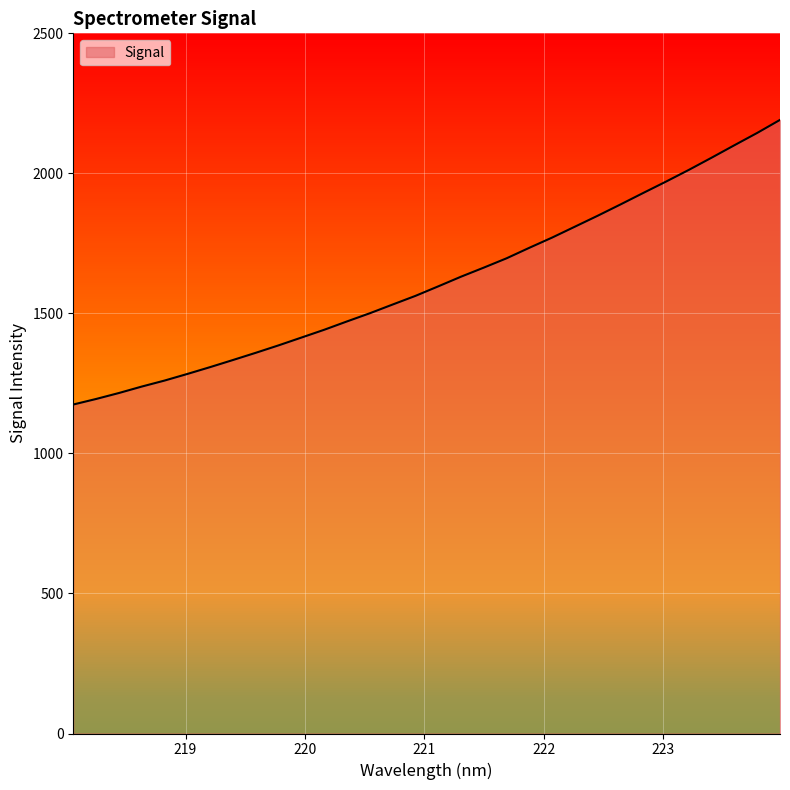

What is the maximum value shown in the chart?

2191.0